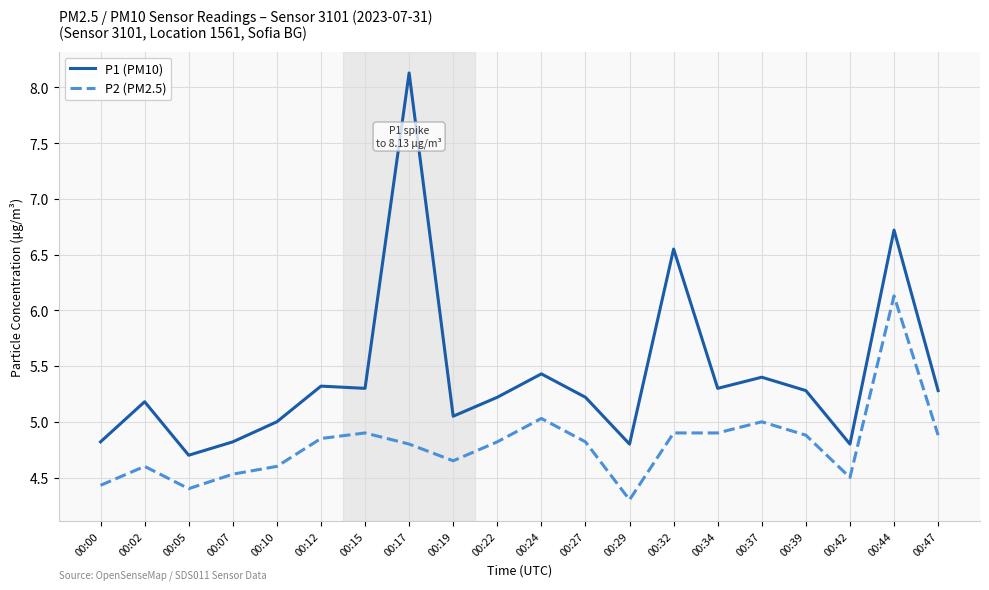

Between 00:17 and 00:47, which series saw the biggest shift?

P1 (PM10)